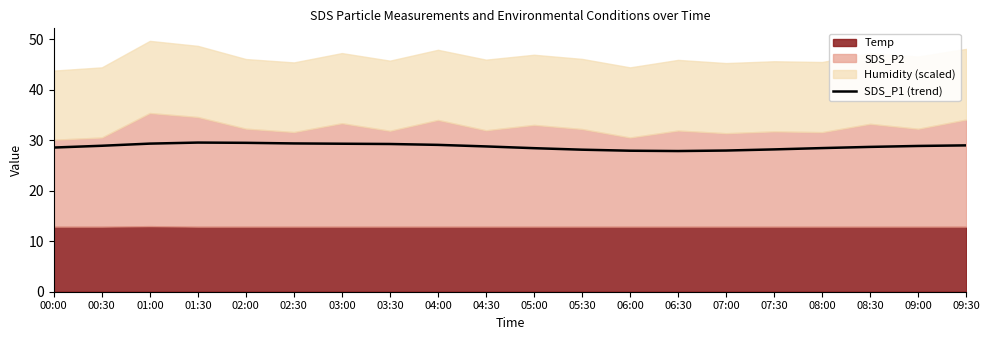

What is the ratio of the value at 05:30 to the value at 05:00?

1.0